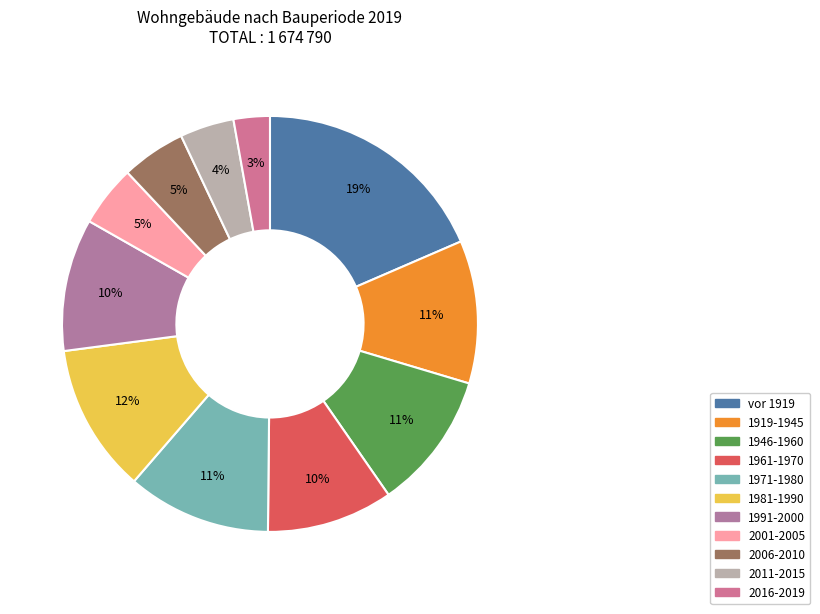

What percentage is the 2011-2015 slice, to the nearest percent?

4%